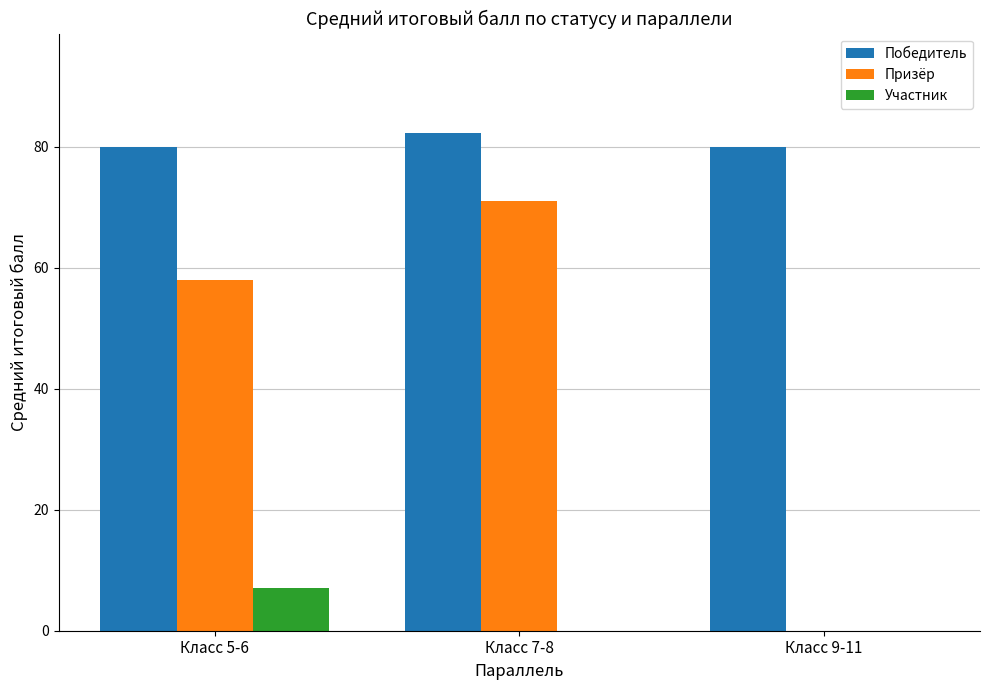

How many values in Призёр are above zero?

2